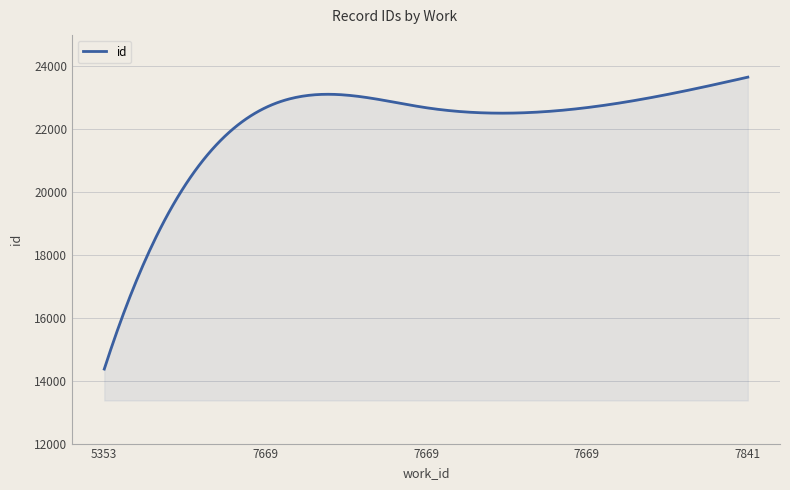

What is the greatest value displayed?

23659.0